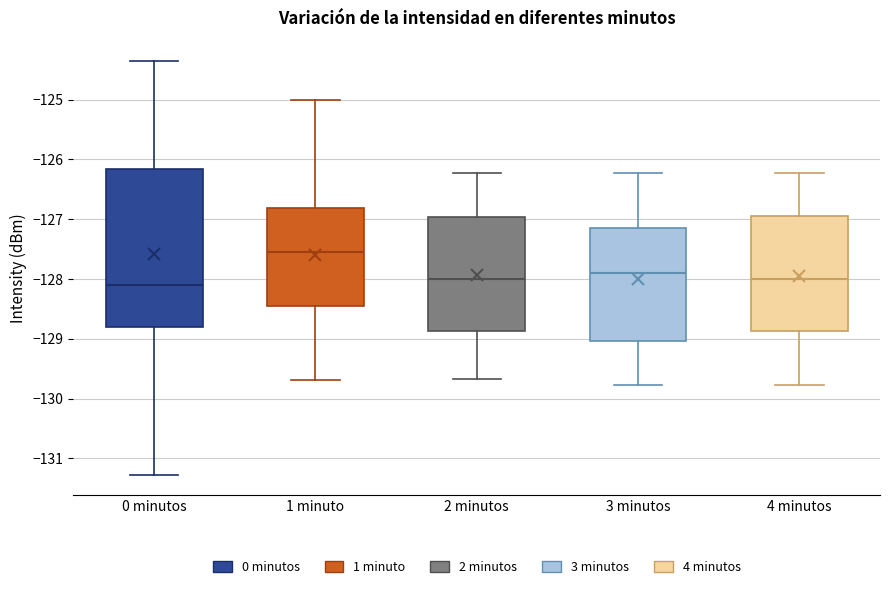

Comparing the boxes themselves (not the whiskers), which one is the tallest?

0 minutos